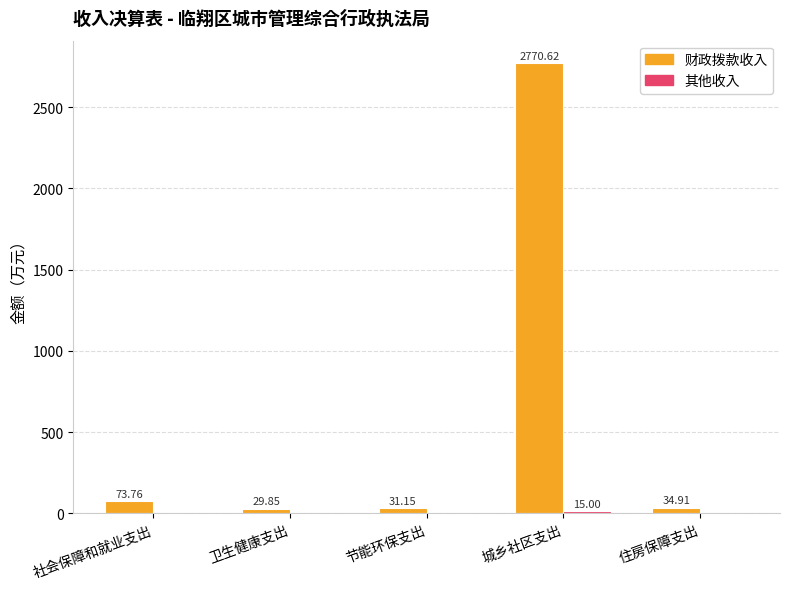

Are the bars grouped side by side (vs. stacked)?

Yes